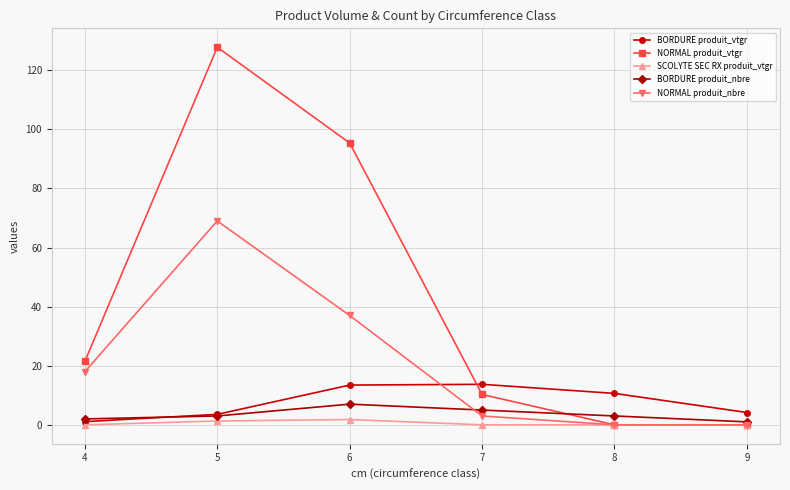

How many distinct data groups are displayed?

5